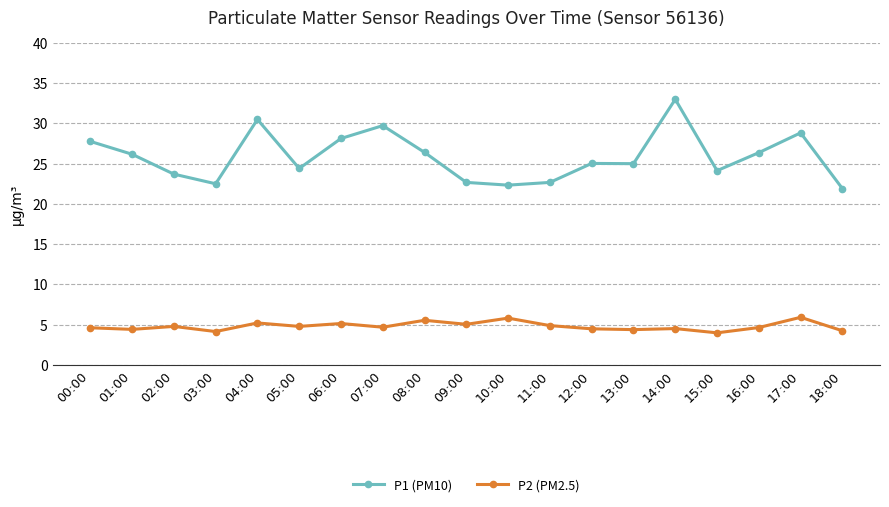

Between 11:00 and 16:00, which series saw the biggest shift?

P1 (PM10)